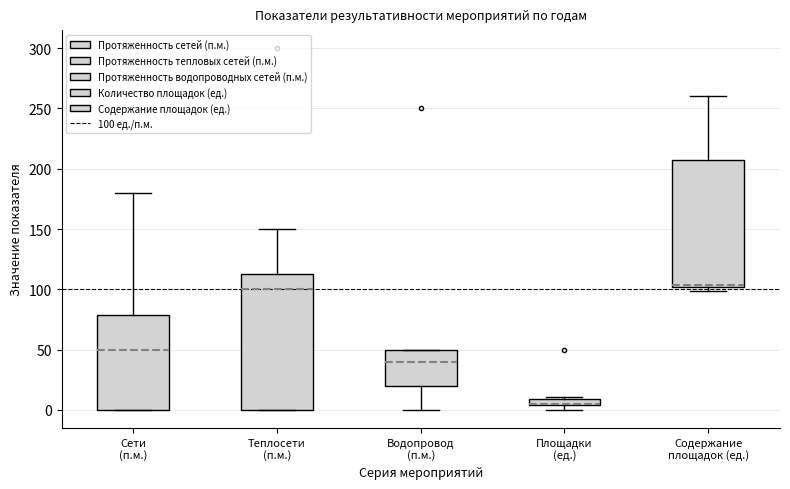

Where is the upper edge of the box for Площадки (ед.) on the y-axis? The values are not printed on the chart, so give them approximately, as read against the axis.

10